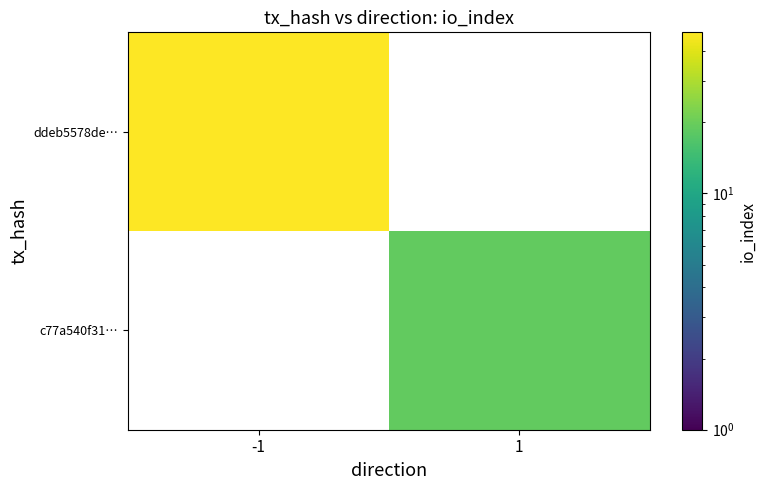

What is the maximum value for ddeb5578de…?

48.0